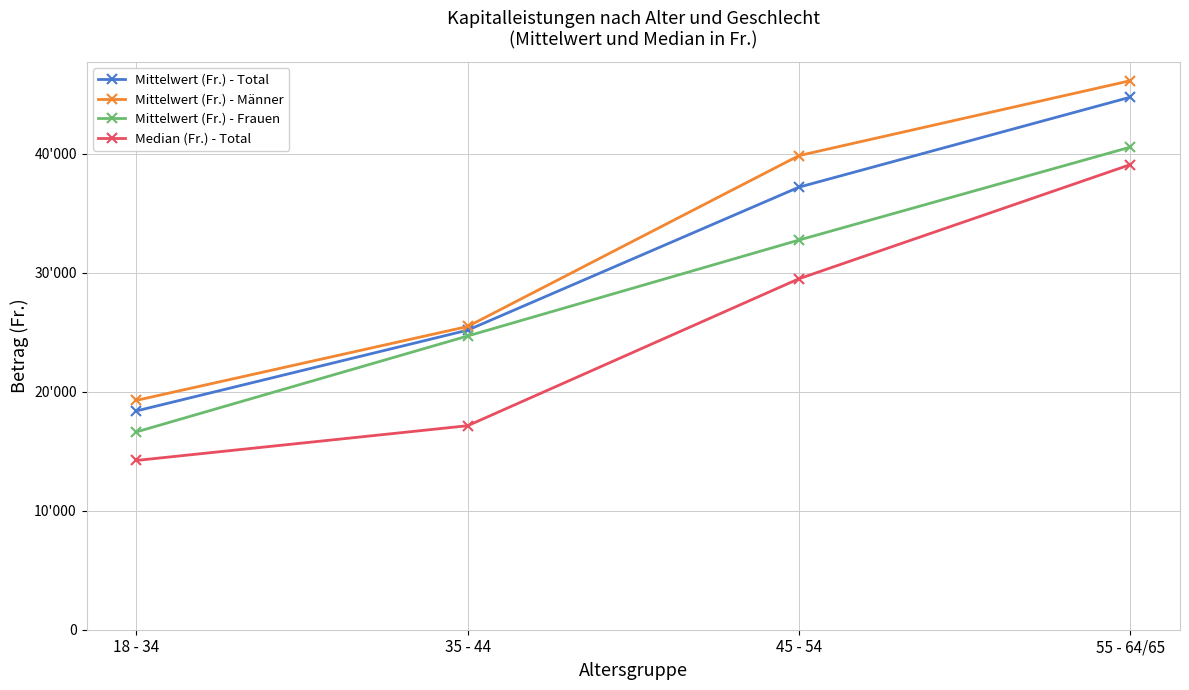

At how many categories does at least one series exceed 34472?

2